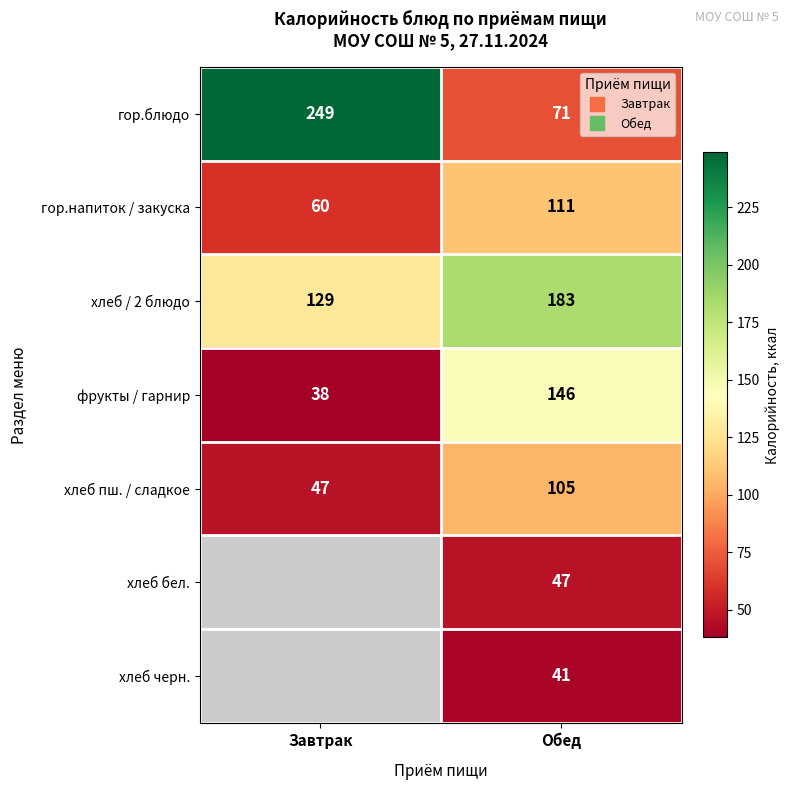

What value does the гор.напиток / закуска series have at Обед?

111.0